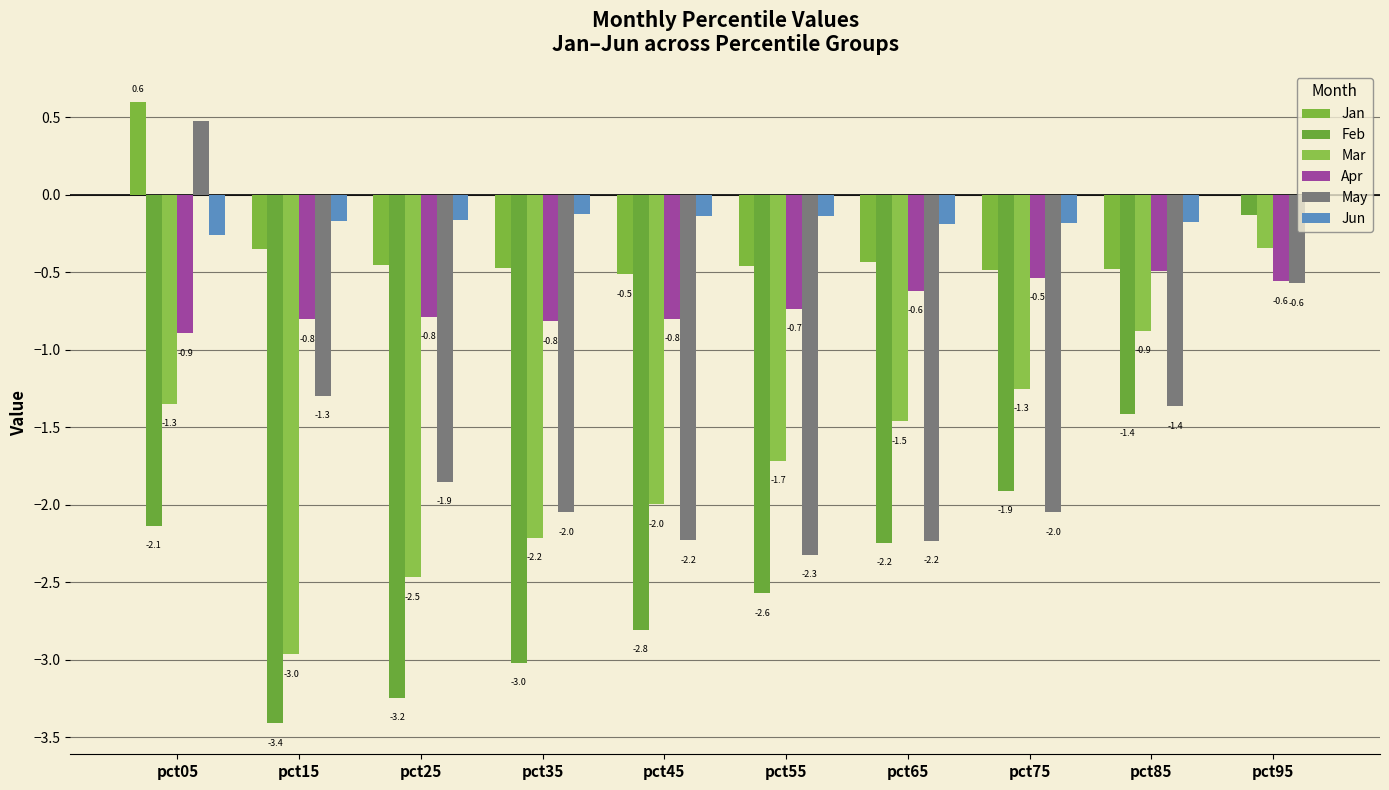

What is the value of the Jun bar at the 7th from the left?

-0.2